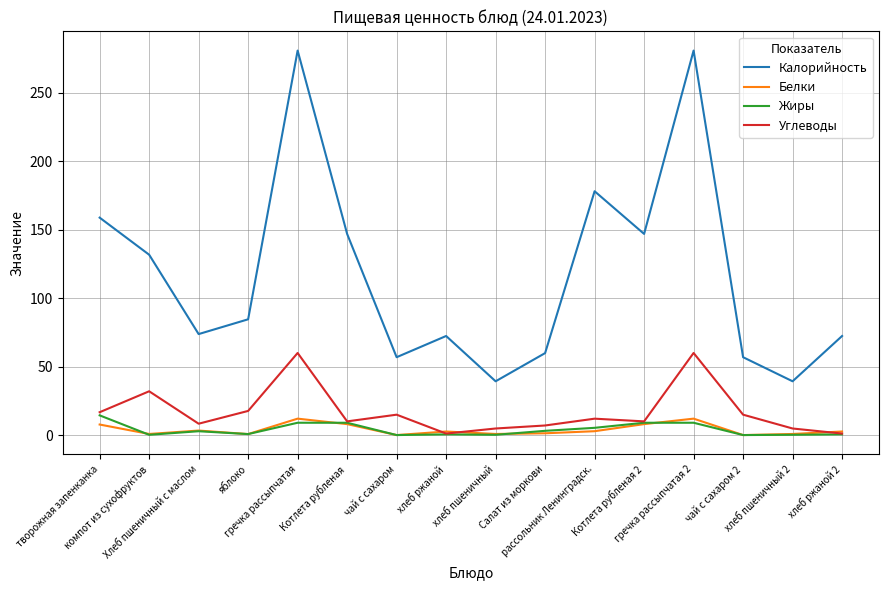

True or false: Углеводы and Калорийность cross at least once.

False